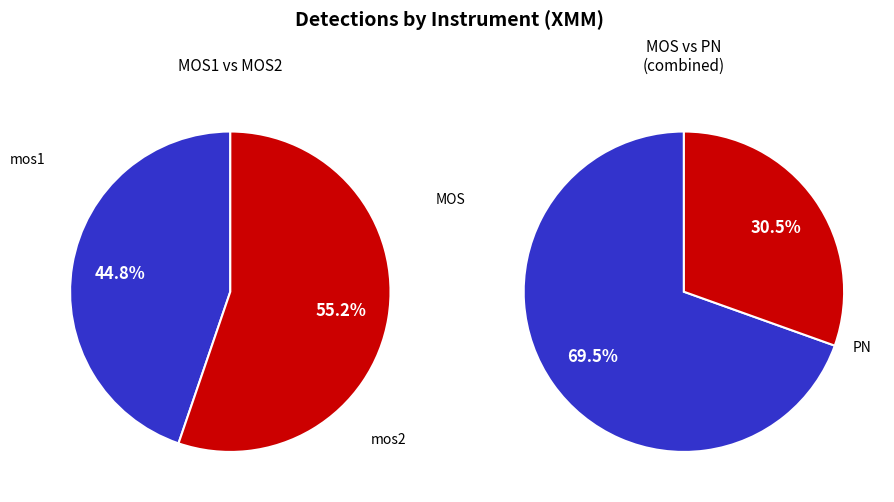

To the nearest percent, what percentage of the pie is pn?

30%